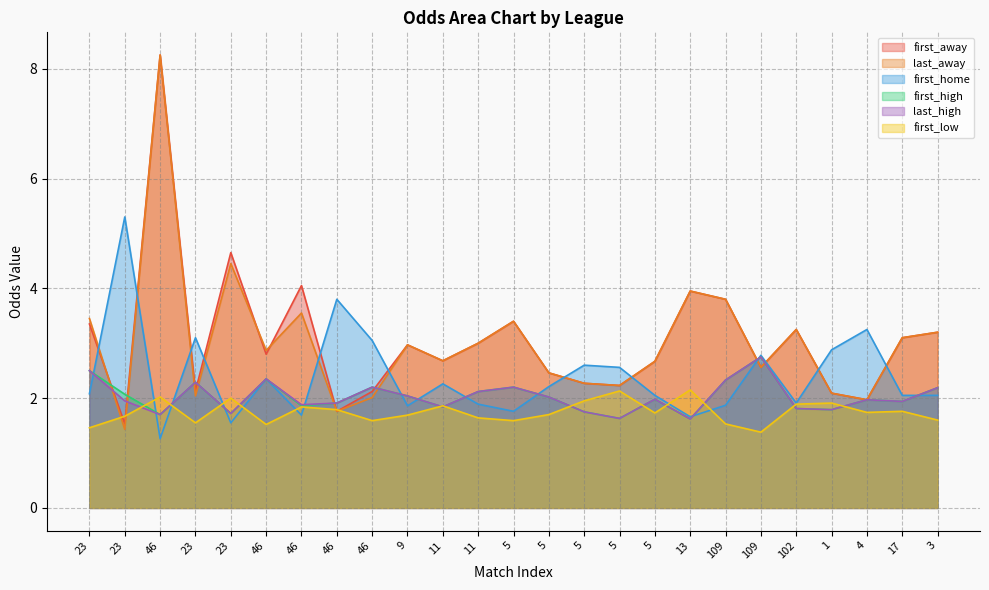

At 46, list the series in order from smallest to largest.

first_home, first_high, last_high, first_low, first_away, last_away